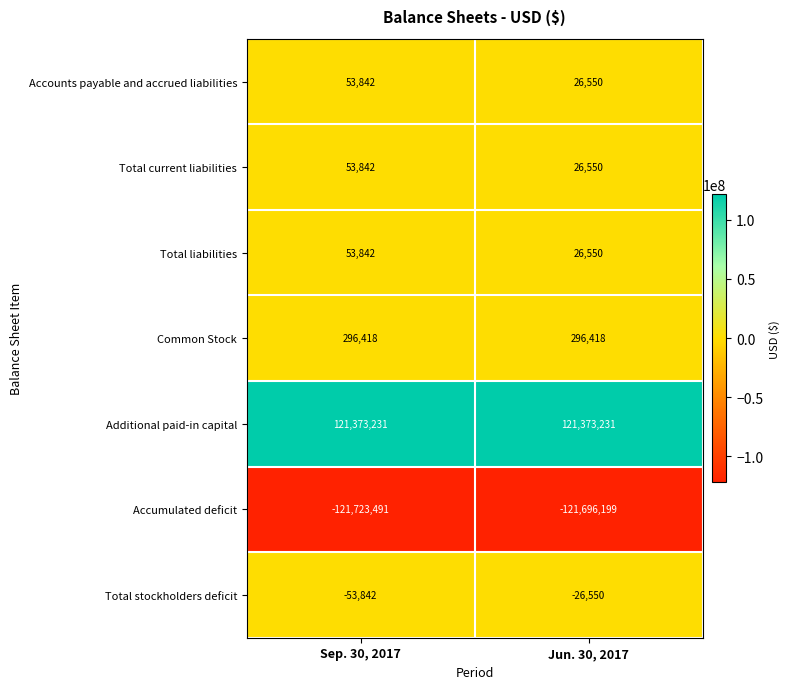

Count the number of data series in this chart.

7